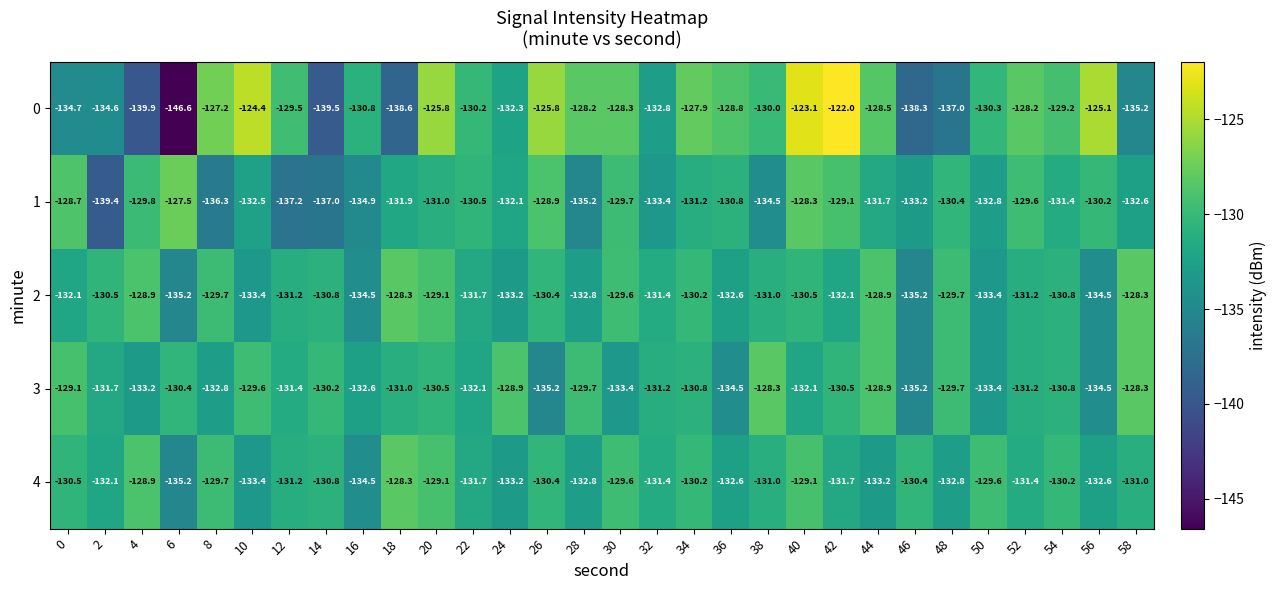

What is the total value across all series at 12?

-660.5